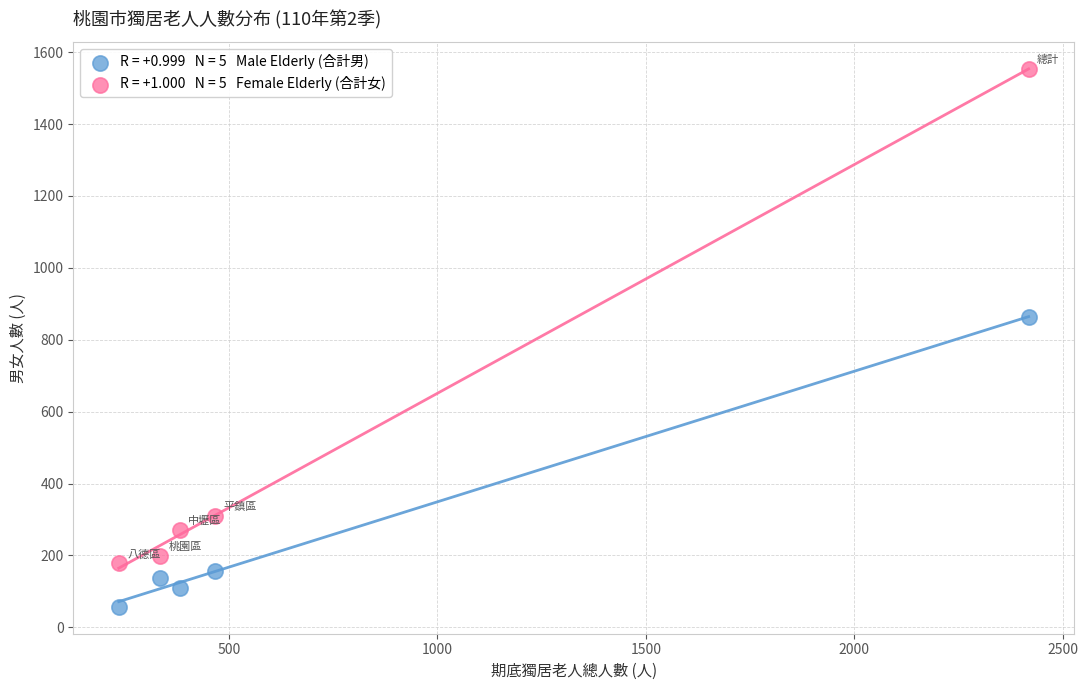

Across all data points, what is the range of X values (max minus min)?

2182